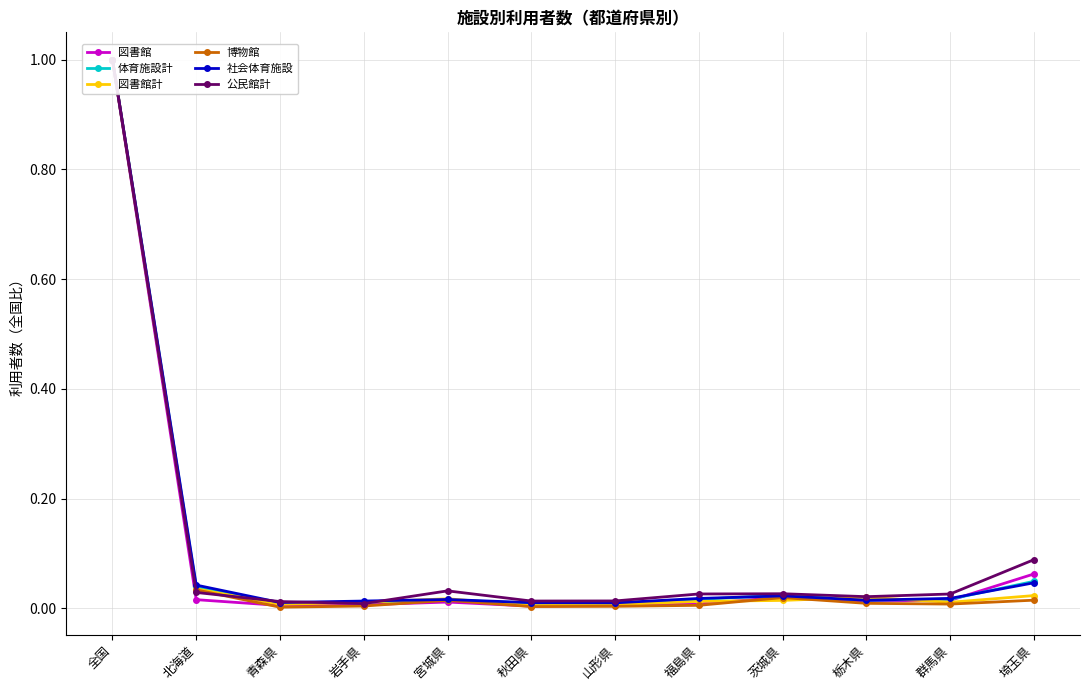

What is the difference between the highest and lowest values at 埼玉県?

0.1